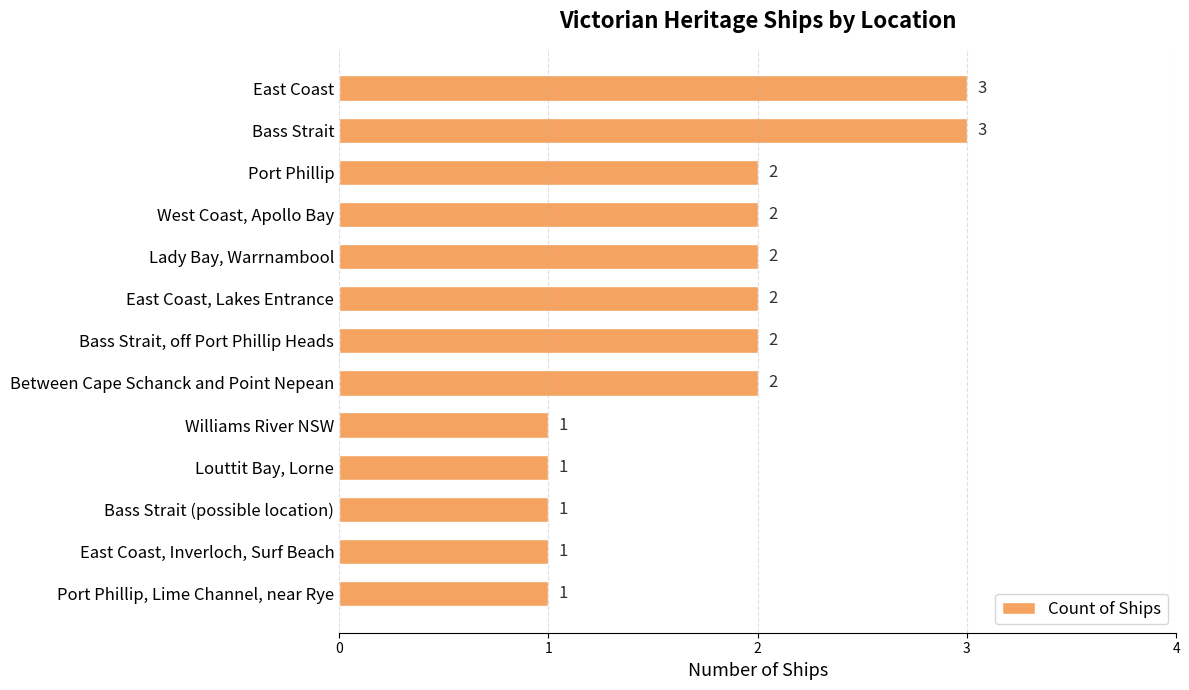

Is it true that the value at East Coast, Lakes Entrance is 1?

False